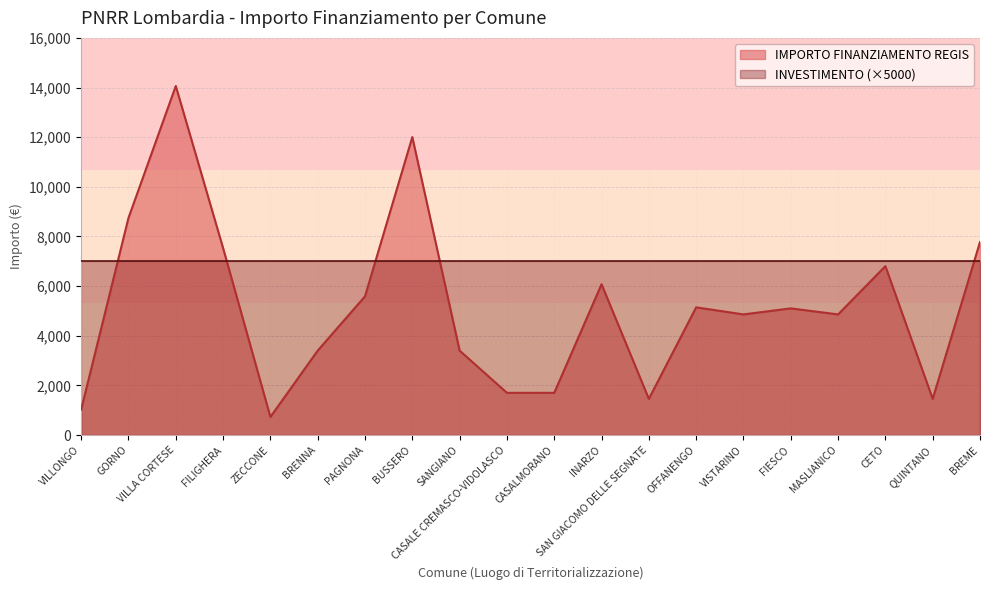

Is it true that the value at SAN GIACOMO DELLE SEGNATE is 501?

False